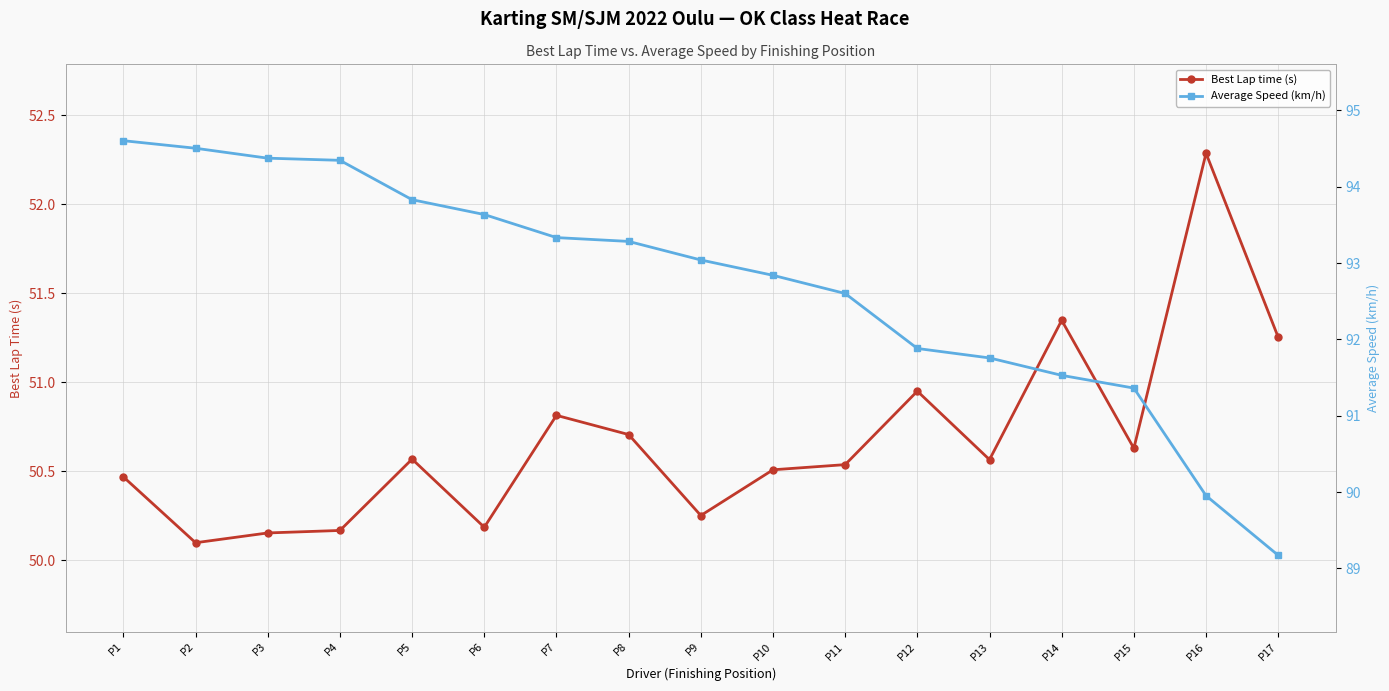

True or false: Best Lap time (s) and Average Speed (km/h) intersect in this chart.

False